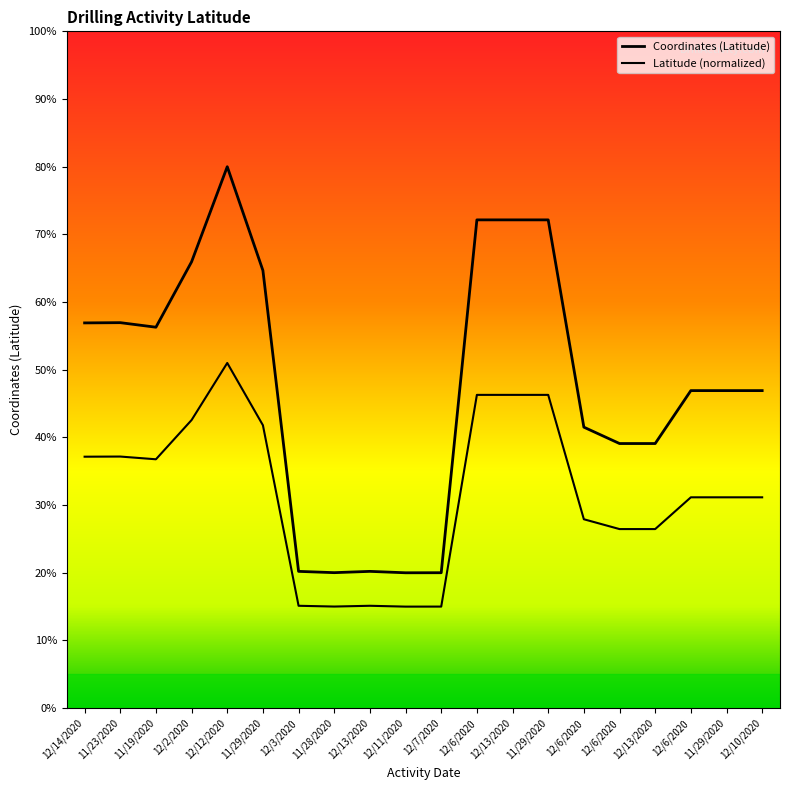

What is the label of the 7th point from the left?

12/3/2020